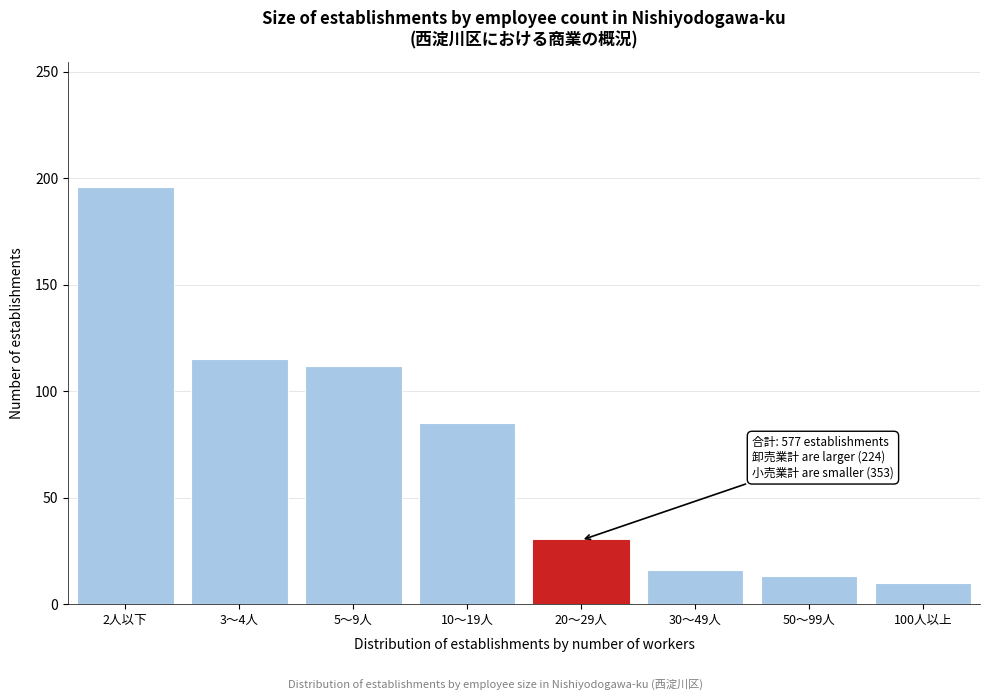

Reading left to right, extract all data points from this chart.

2人以下=196	3～4人=115	5～9人=112	10～19人=85	20～29人=30	30～49人=16	50～99人=13	100人以上=10